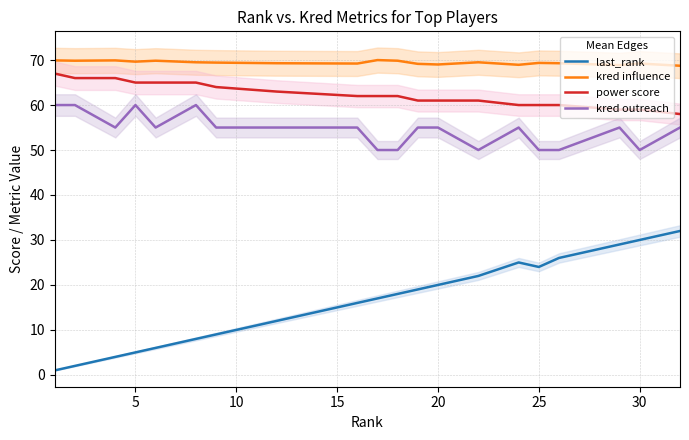

Count the number of data series in this chart.

4